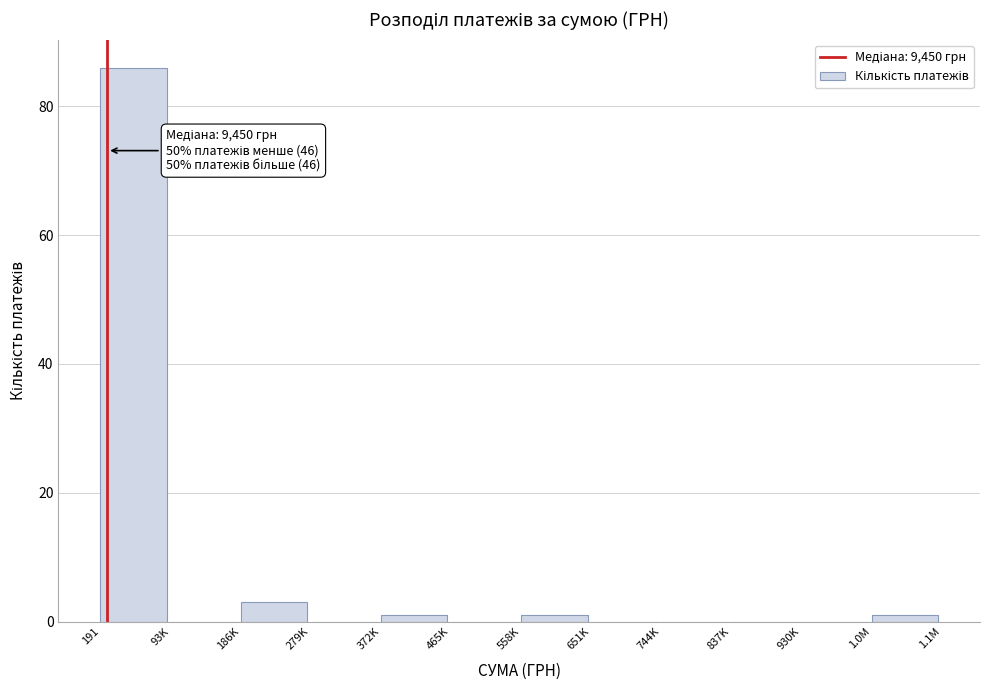

Reading left to right, what are all the values shown in this chart?

191=86	93K=0	186K=3	279K=0	372K=1	465K=0	558K=1	651K=0	744K=0	837K=0	930K=0	1.0M=1